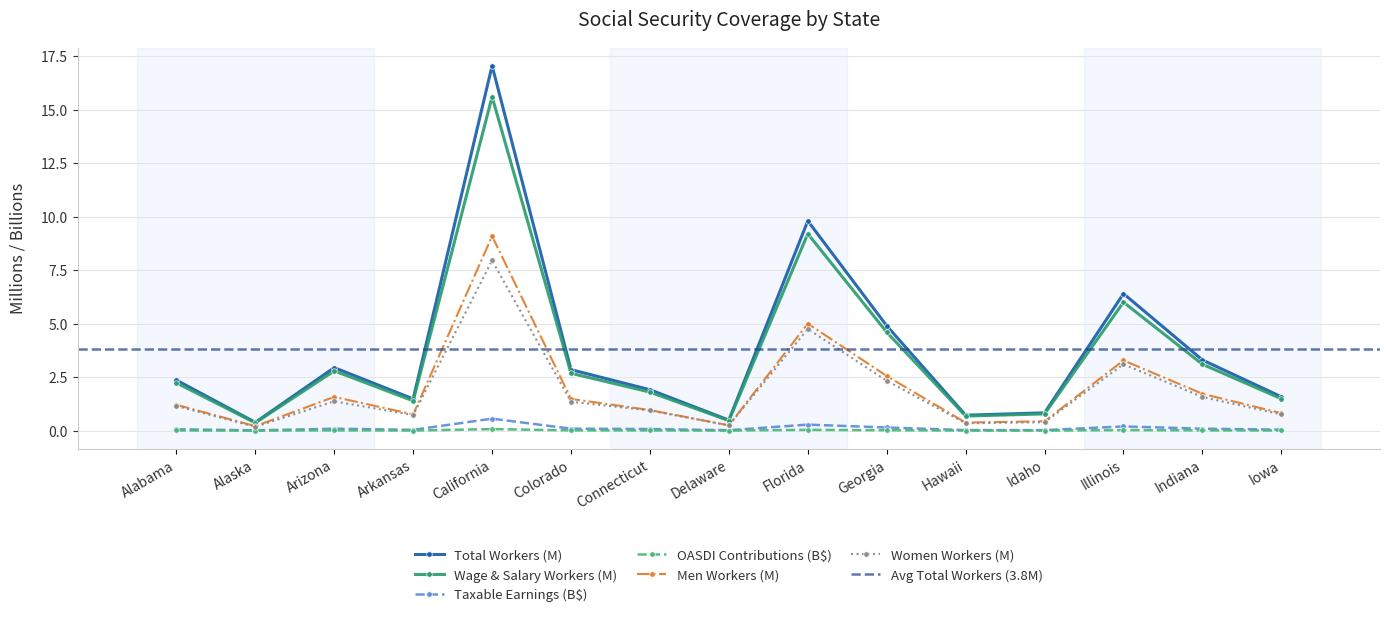

Which category has the highest value in the OASDI Contributions Total series?

California